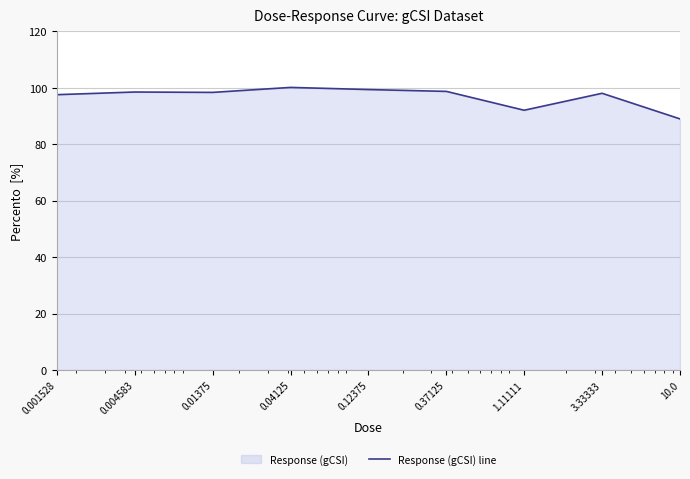

What is the label of the 7th point from the right?

0.01375